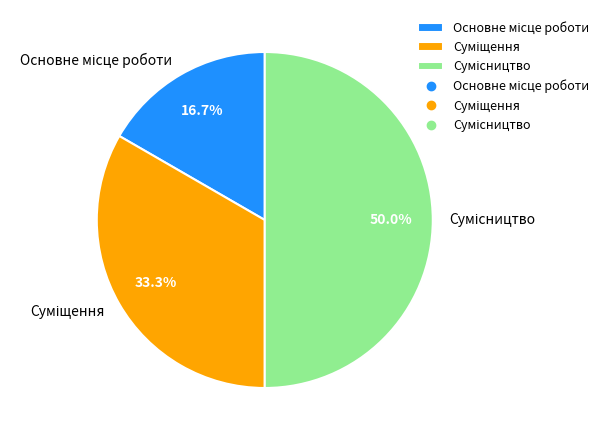

How many slices are in this pie chart?

3